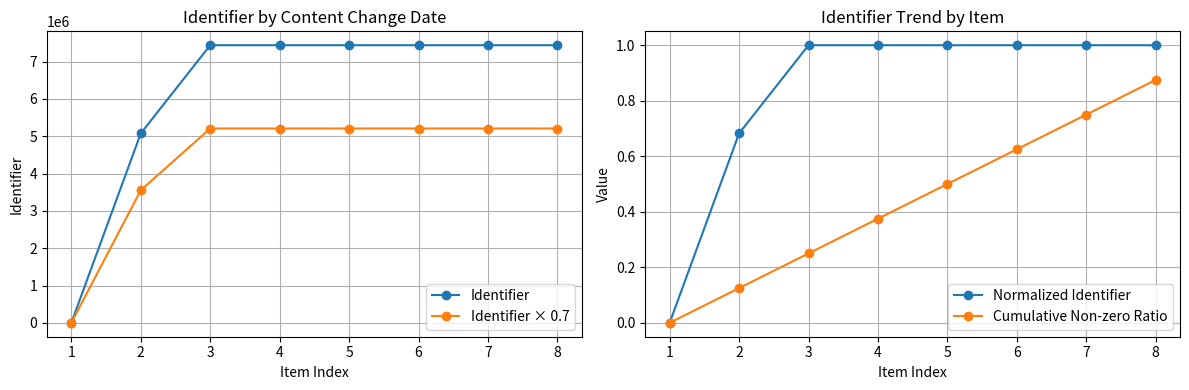

List the series in order of their peak value, highest first.

Identifier, Identifier × 0.7, Normalized Identifier, Cumulative Non-zero Ratio